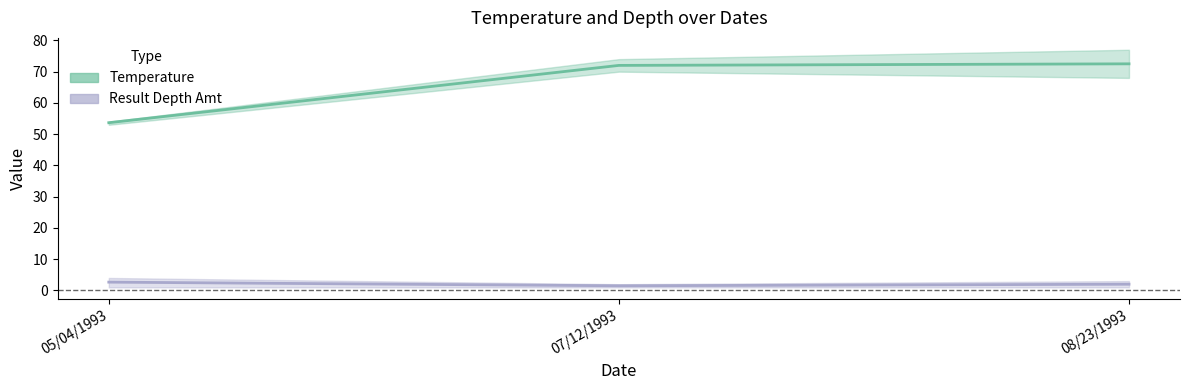

What are all the series names shown in the legend?

Temperature, Result Depth Amt